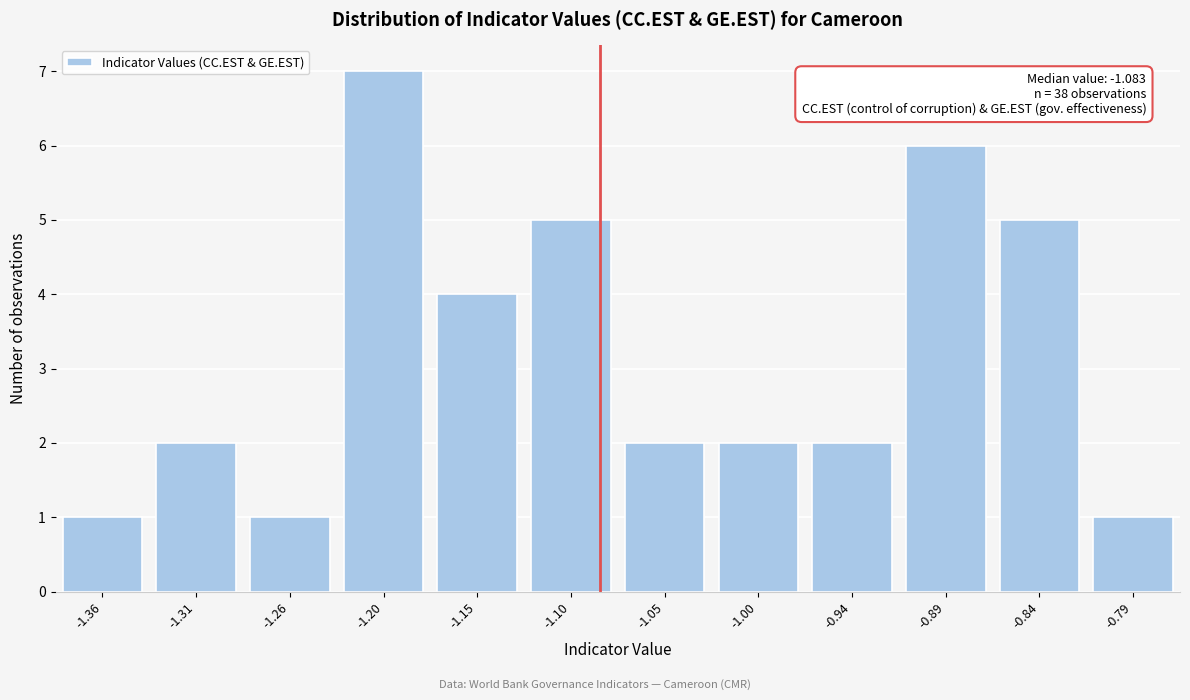

Which range on the x-axis has the tallest bar?

-1.23 to -1.18